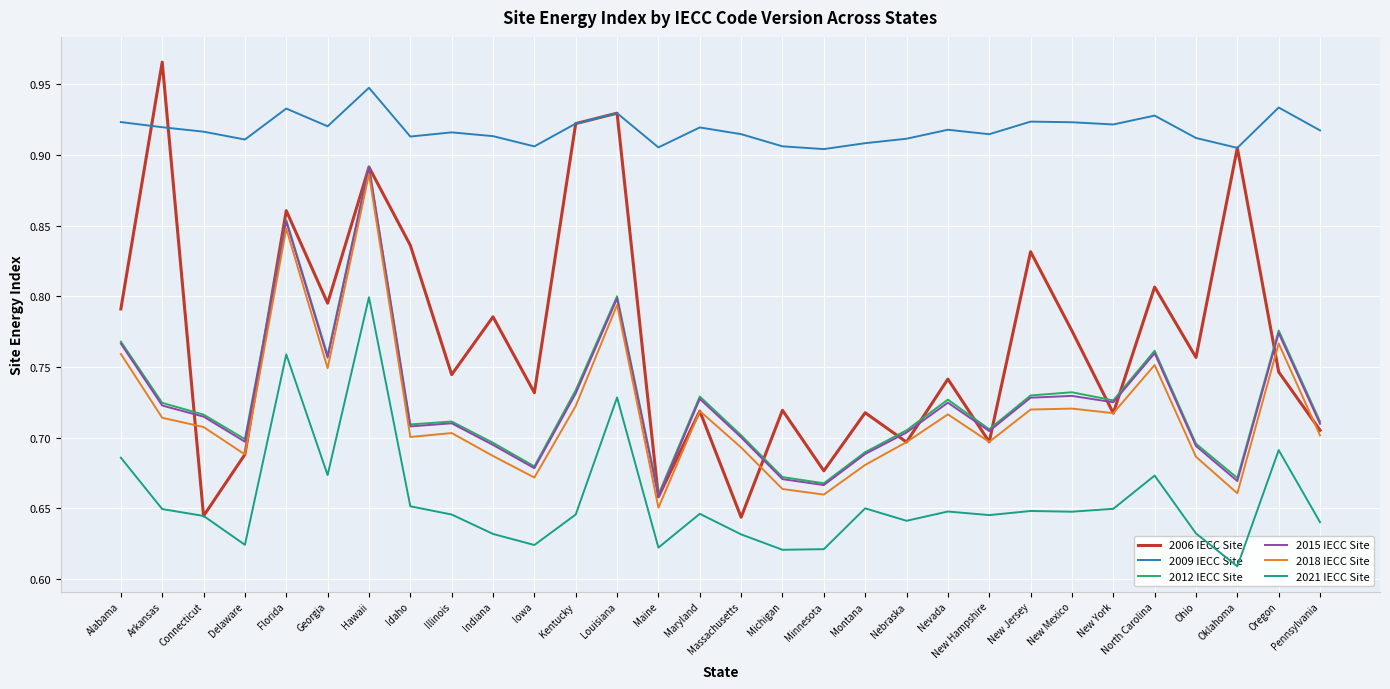

What is the minimum value shown in the chart?

0.6